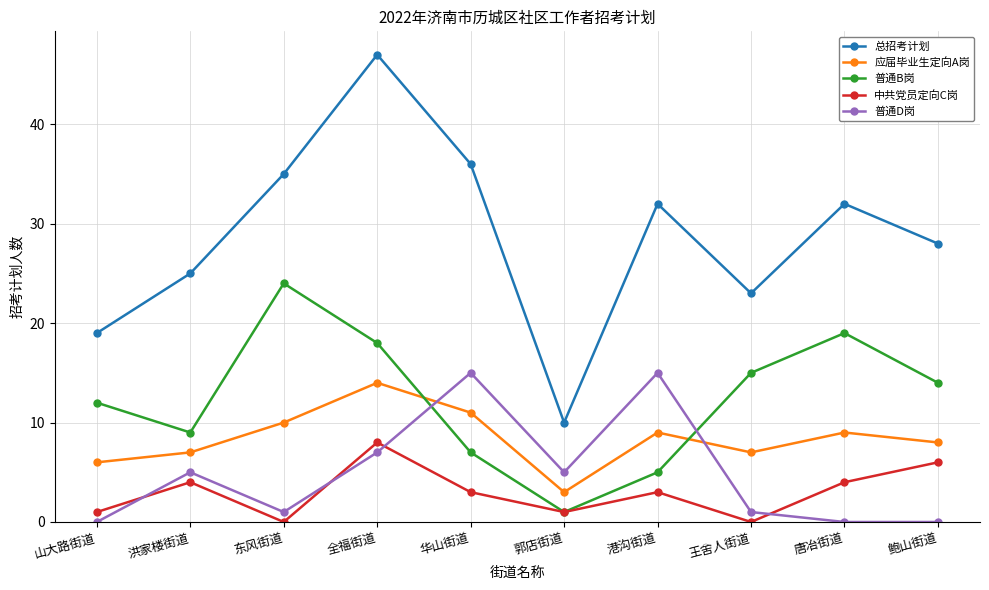

True or false: 普通D岗 and 普通B岗 cross at least once.

True